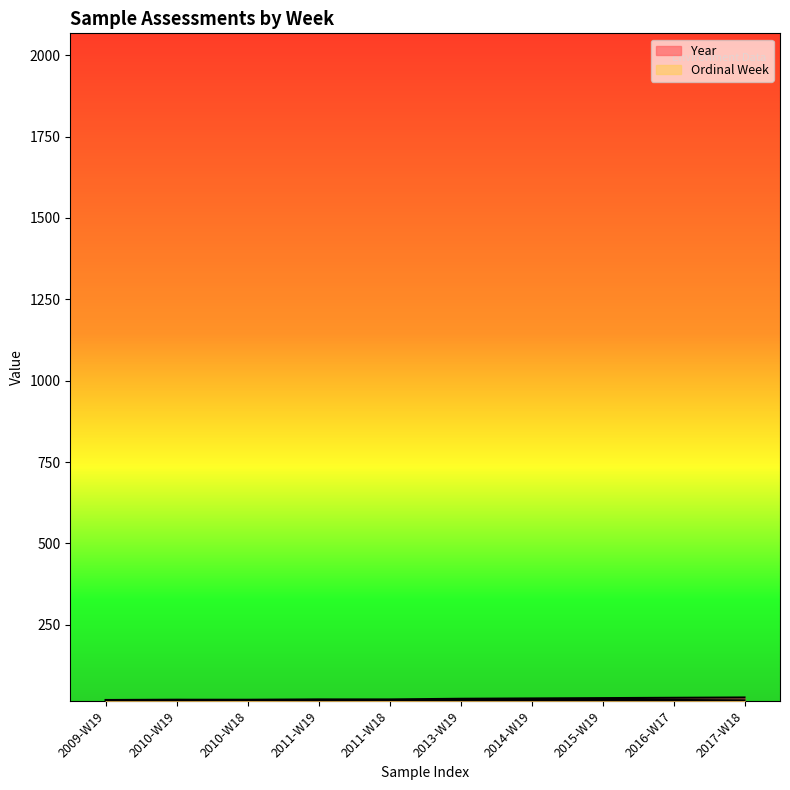

Rank the categories by Ordinal Week value from lowest to highest.

2010-W18, 2011-W18, 2017-W18, 2009-W19, 2010-W19, 2011-W19, 2013-W19, 2014-W19, 2015-W19, 2016-W17